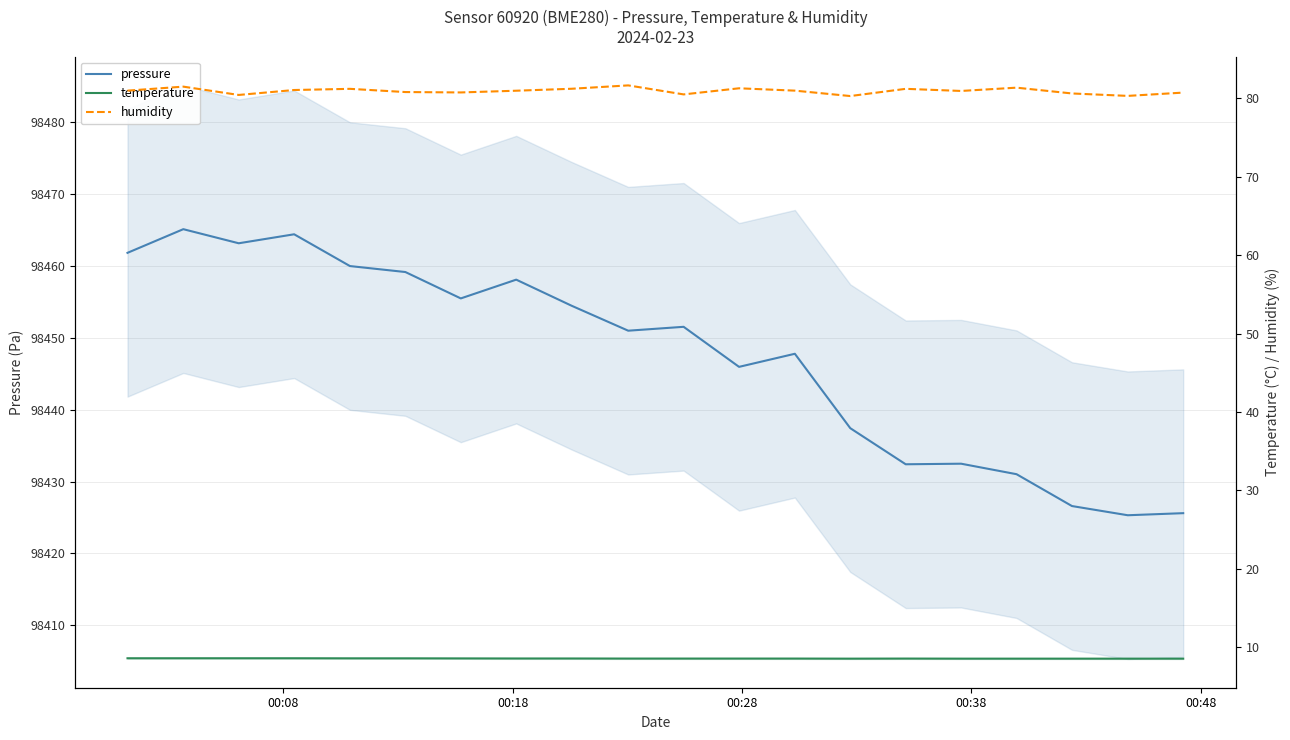

What are all the series names shown in the legend?

pressure, temperature, humidity